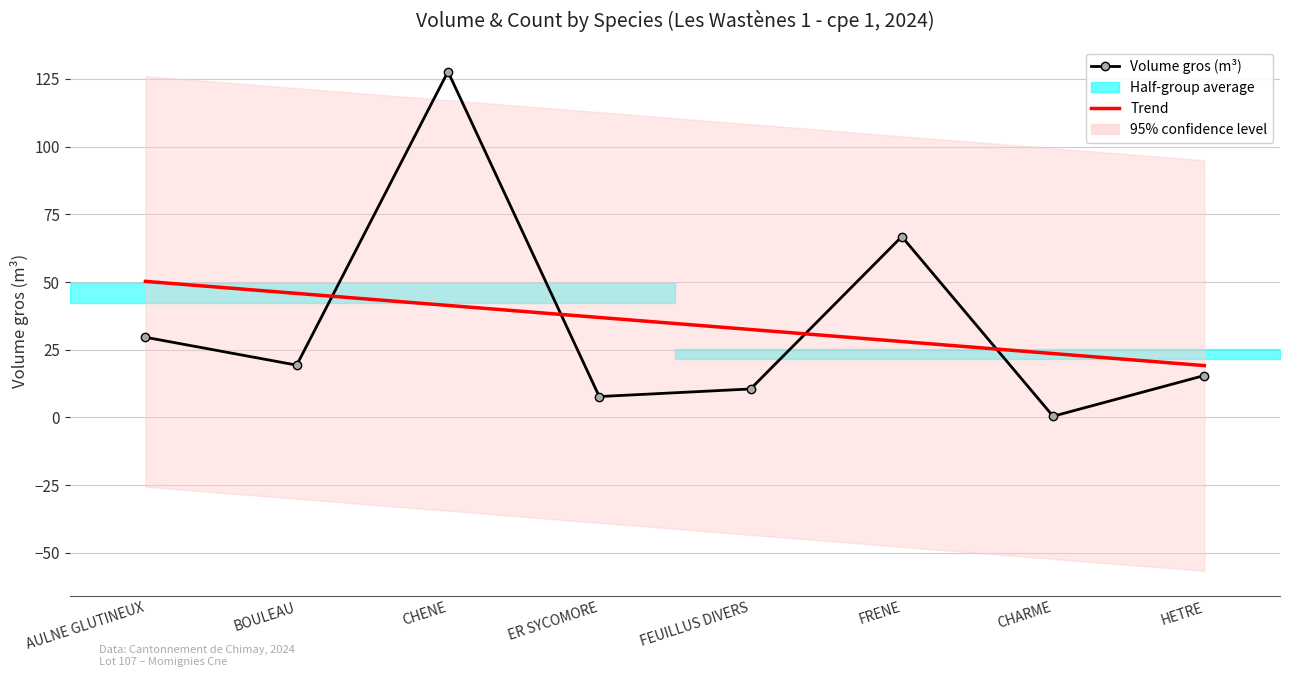

What is the difference between the Volume gros (m³) values at FRENE and AULNE GLUTINEUX?

37.2